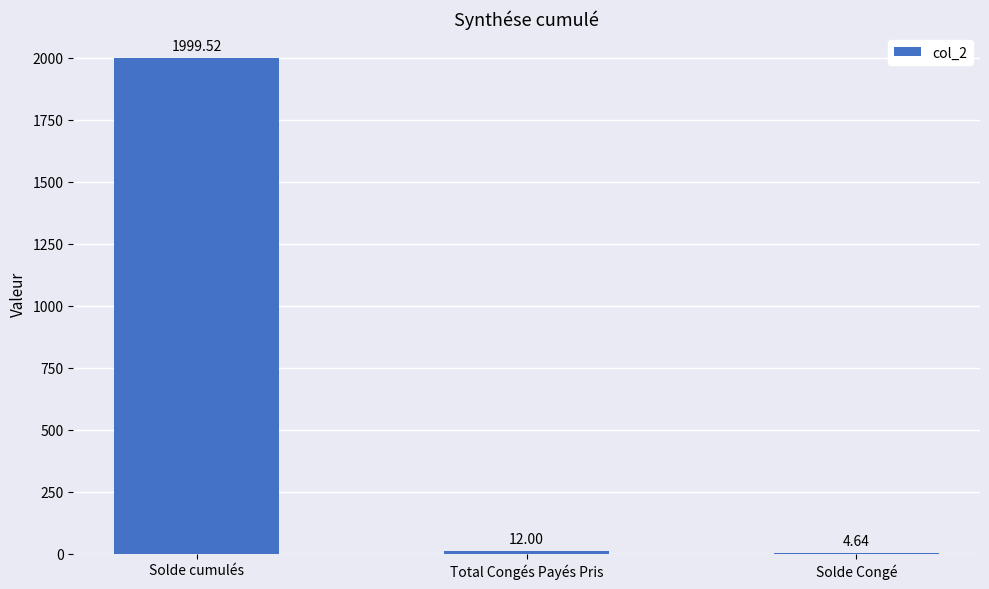

What is the sum of the values at Solde Congé and Solde cumulés?

2004.2